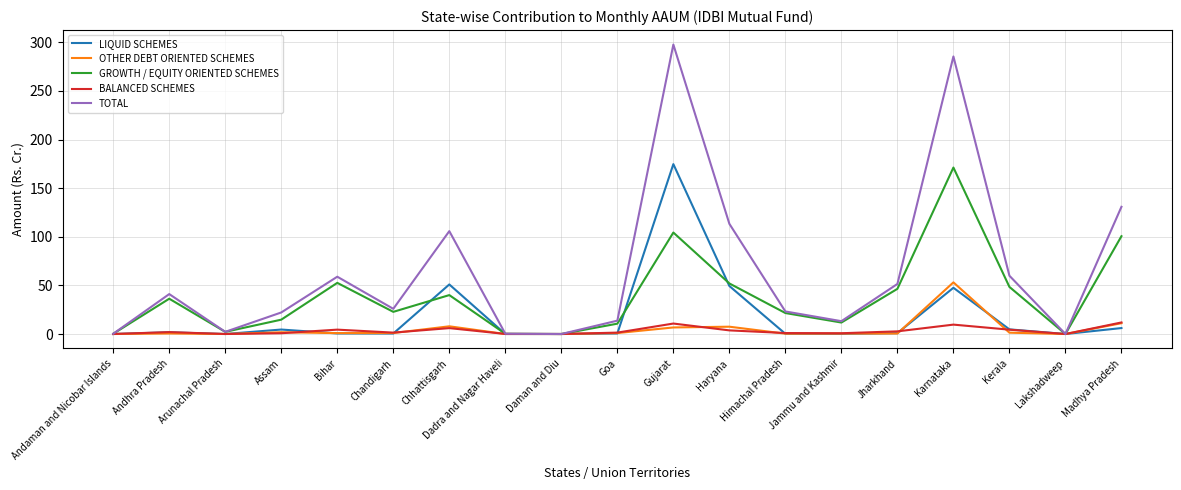

What is the sum of all BALANCED SCHEMES values?

61.4